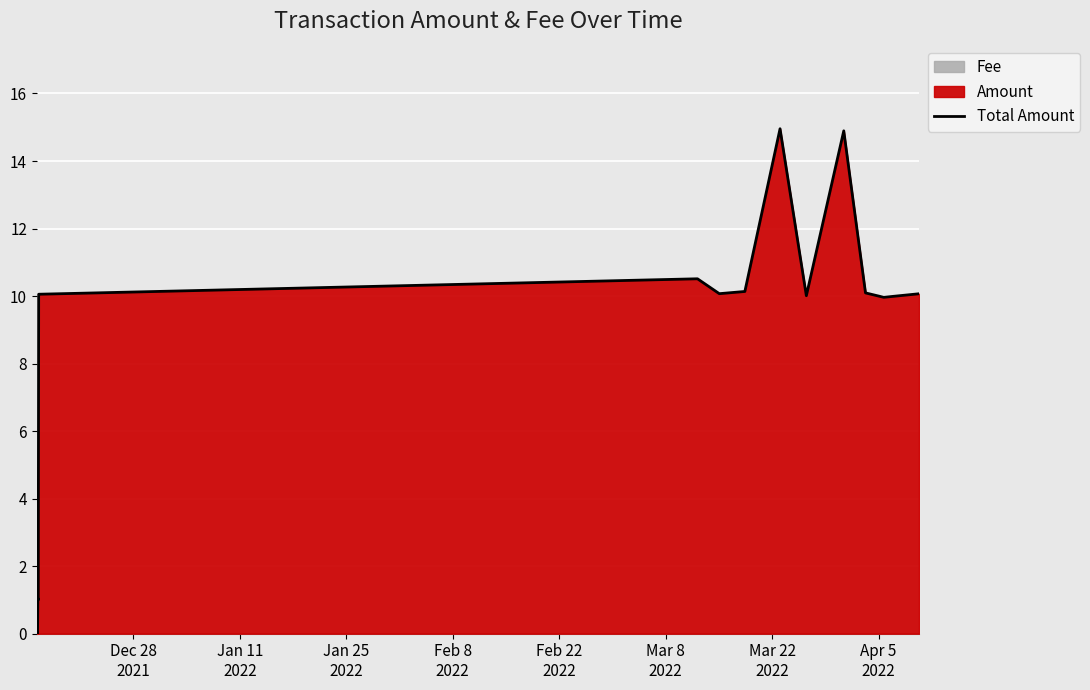

What is the maximum value for Total Amount?

15.0